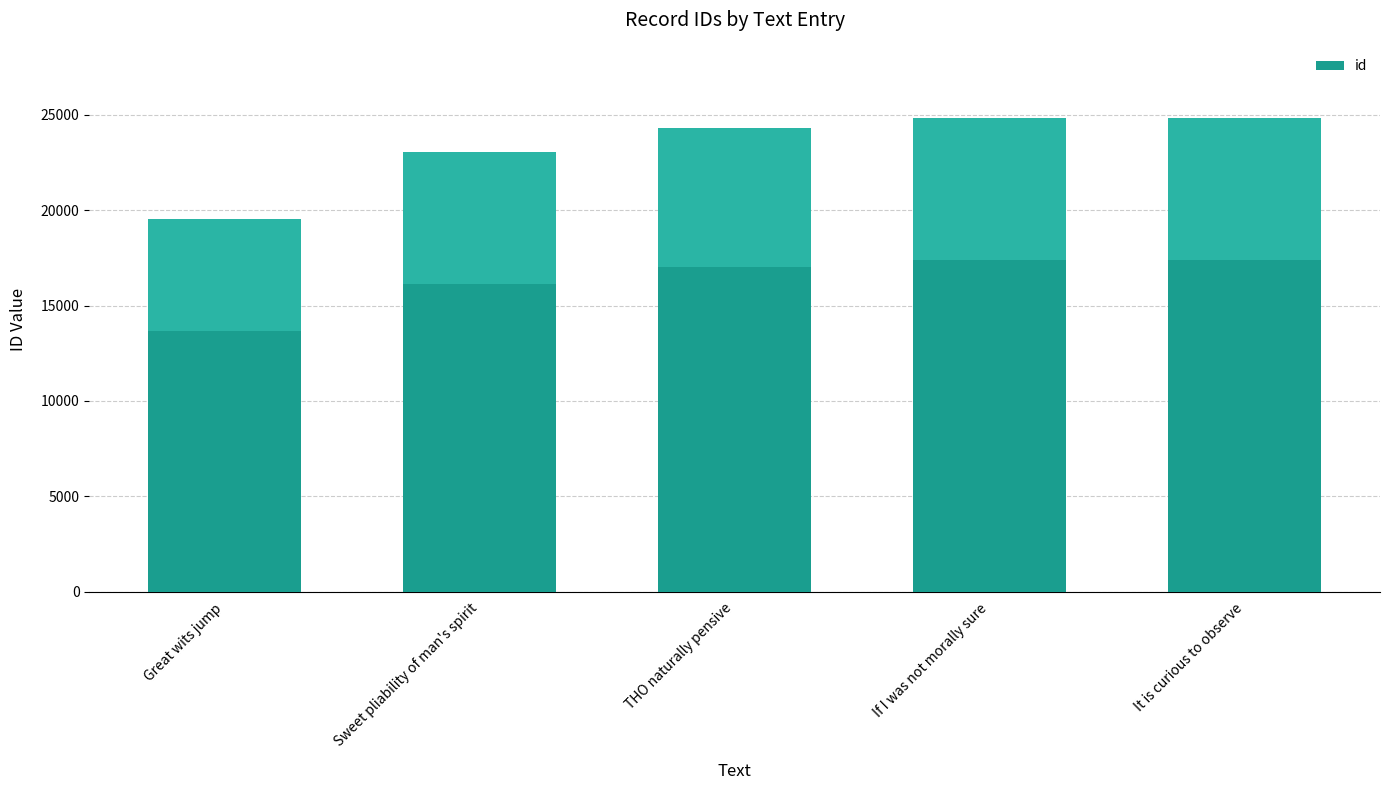

List the labels in order of value, largest first.

It is curious to observe, If I was not morally sure, THO naturally pensive, Sweet pliability of man's spirit, Great wits jump